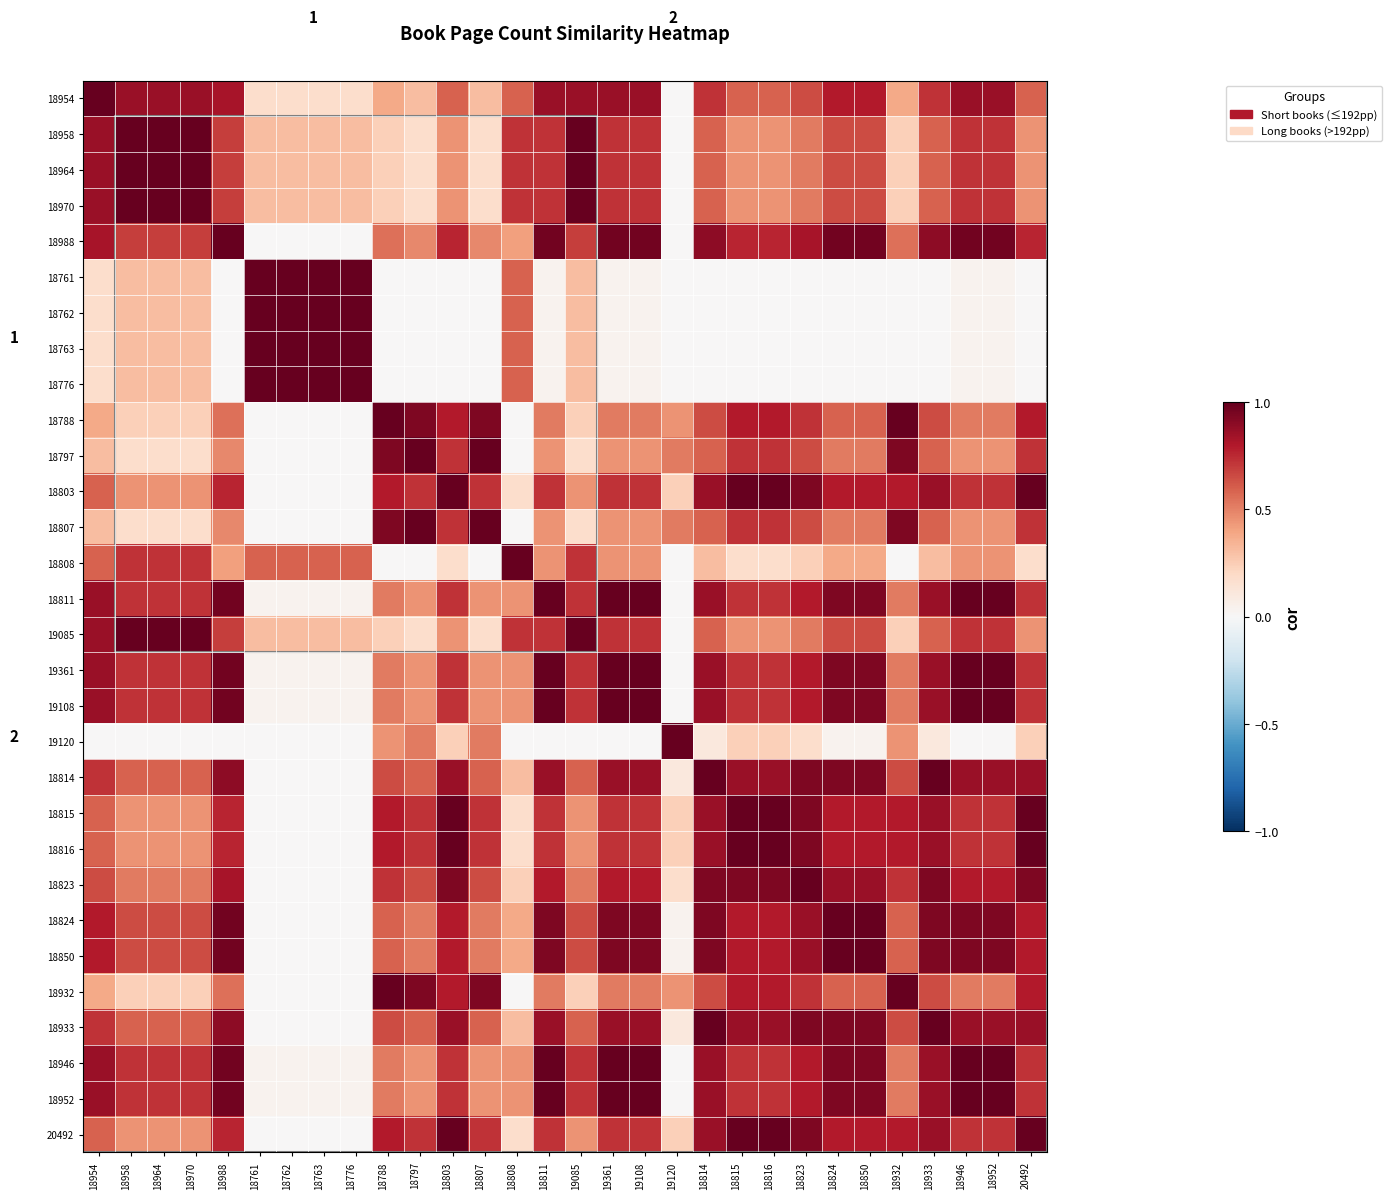

Is the value of 18808 at 18932 greater than the value of 18815 at 18954?

No